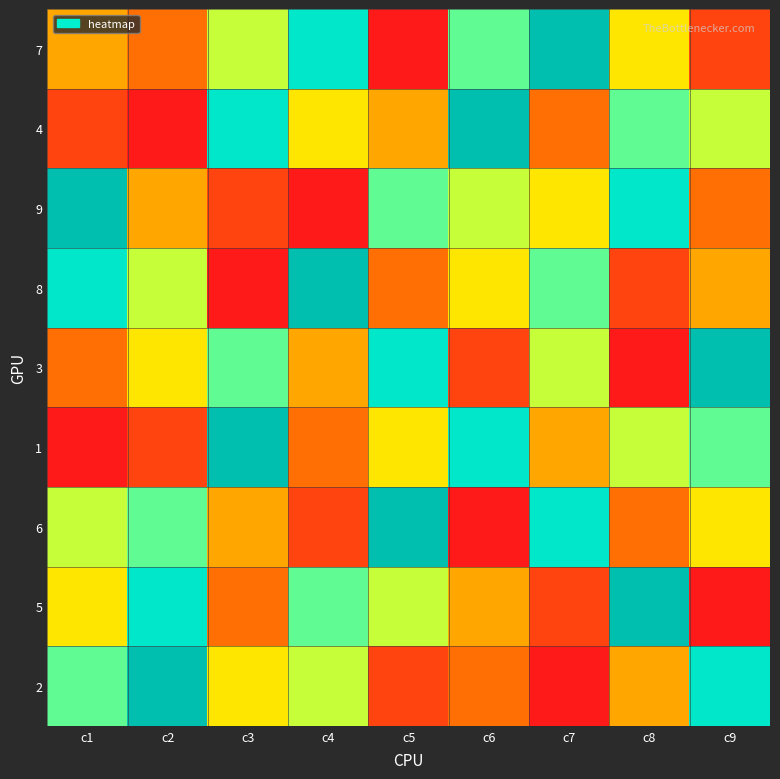

Between c3 and c9, which is larger?

c3